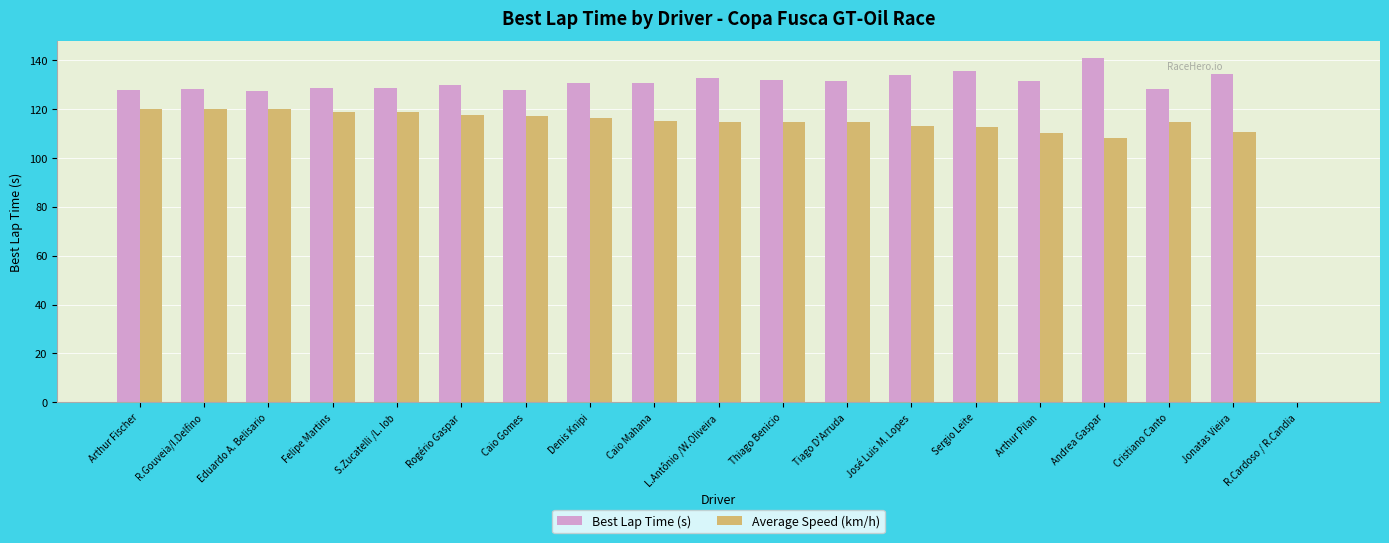

Which series has the largest total across all categories?

Best Lap Time (s)